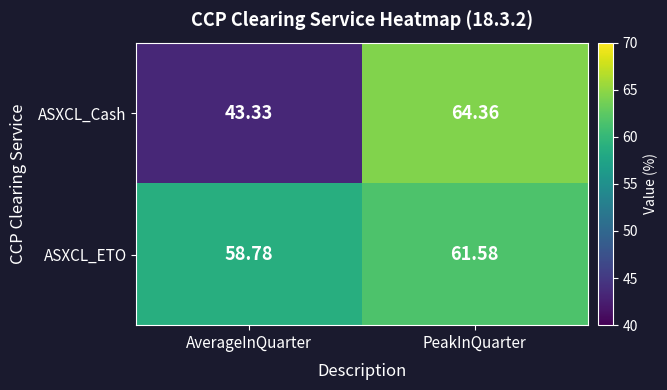

Which category has the lowest value in the ASXCL_Cash series?

AverageInQuarter